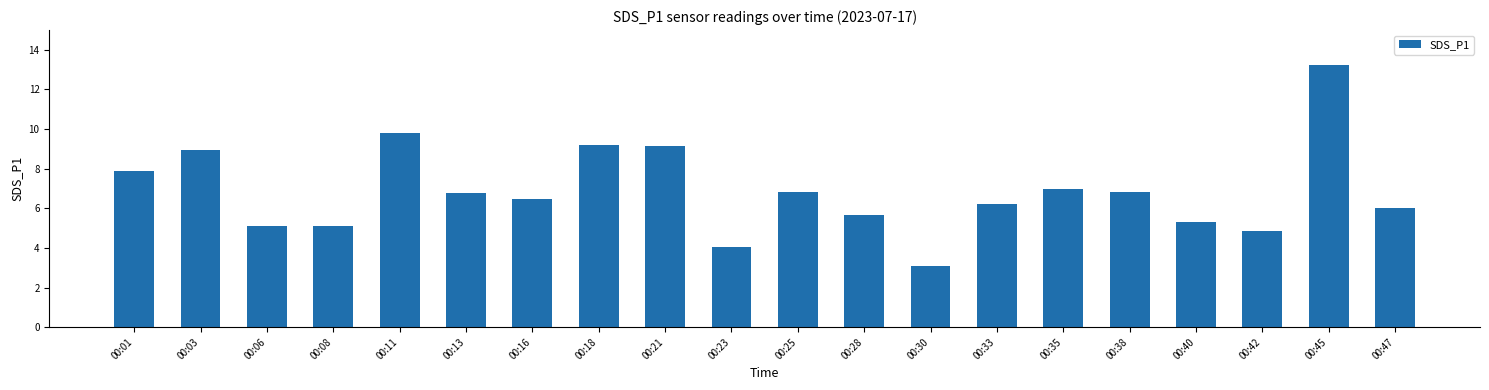

Is it true that the value at 00:13 is 6.8?

True